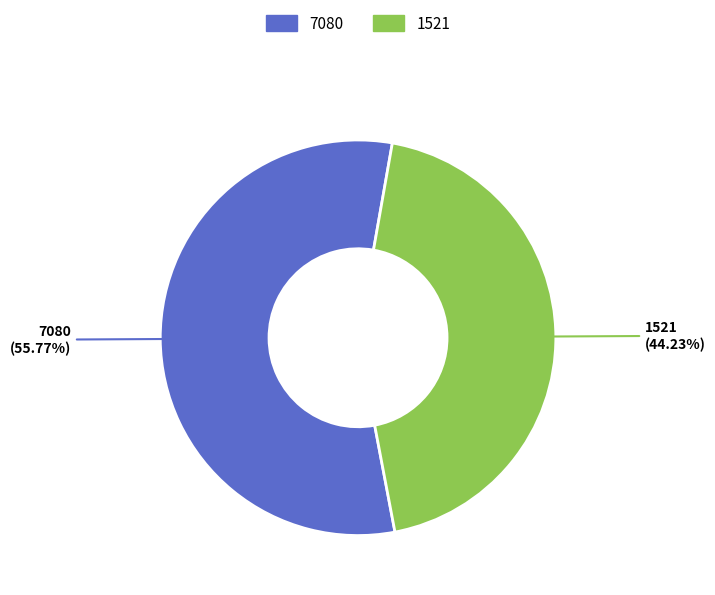

The 7080 slice represents 44% of the pie. True or false?

False